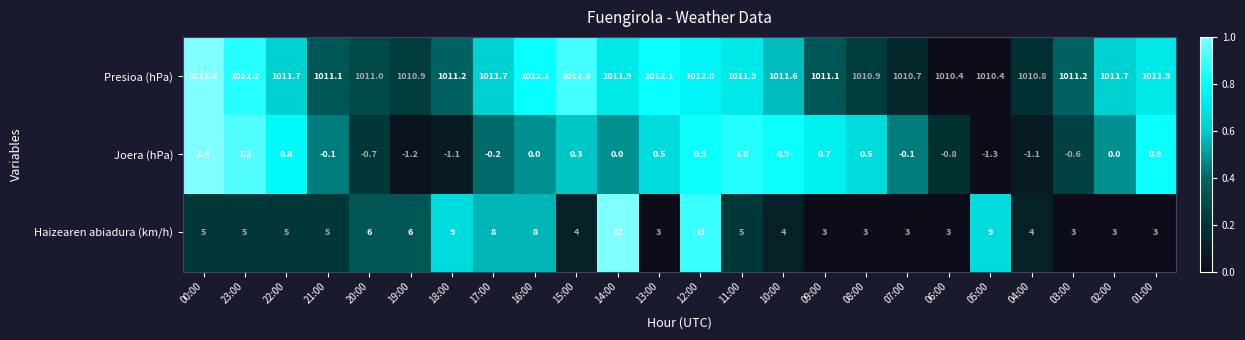

What is the difference between the maximum and minimum values in the Presioa (hPa) series?

2.1